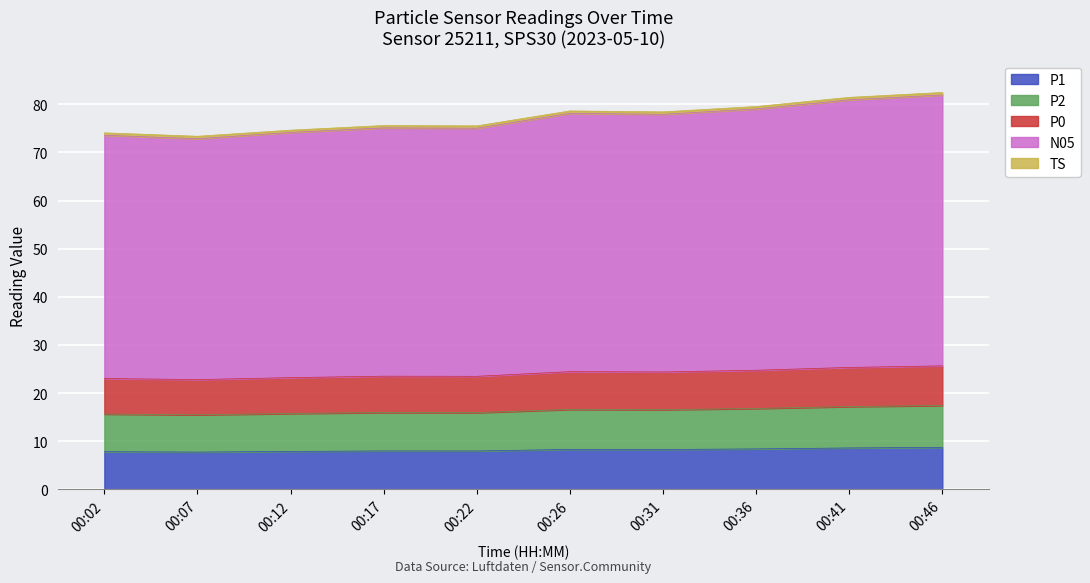

What is the difference between the P1 values at 00:31 and 00:41?

0.3